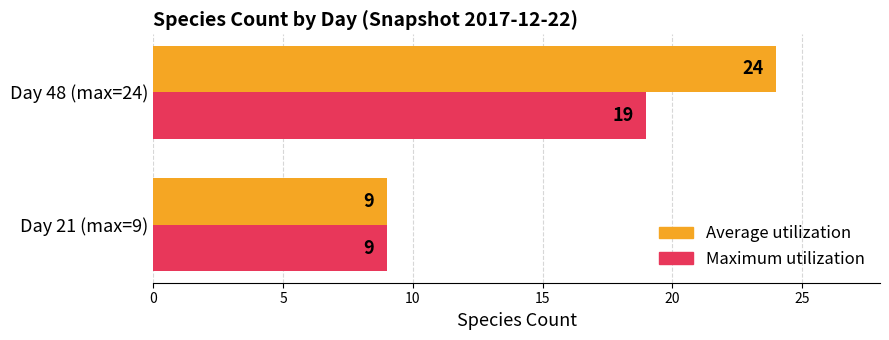

How many data points does each series have?

2